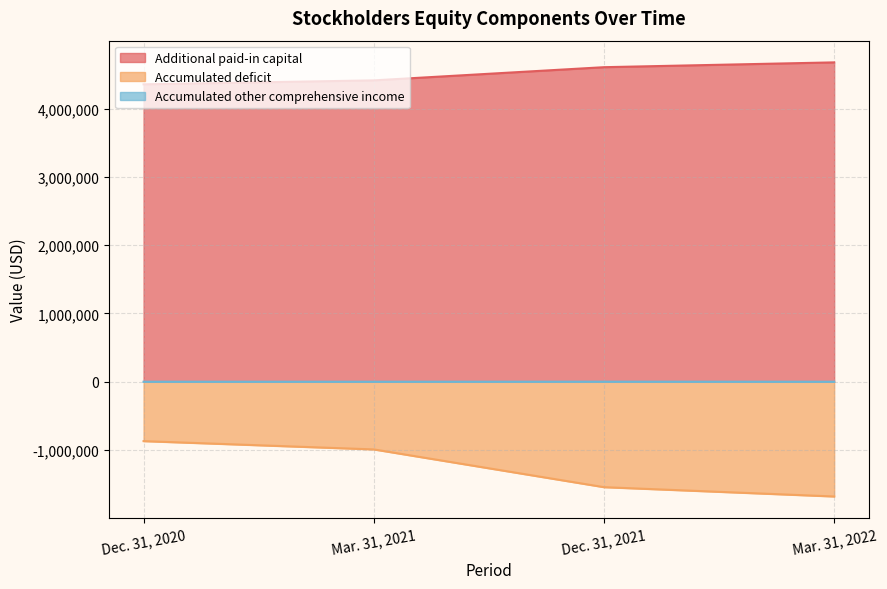

Does the chart display data point markers on the line(s)?

No